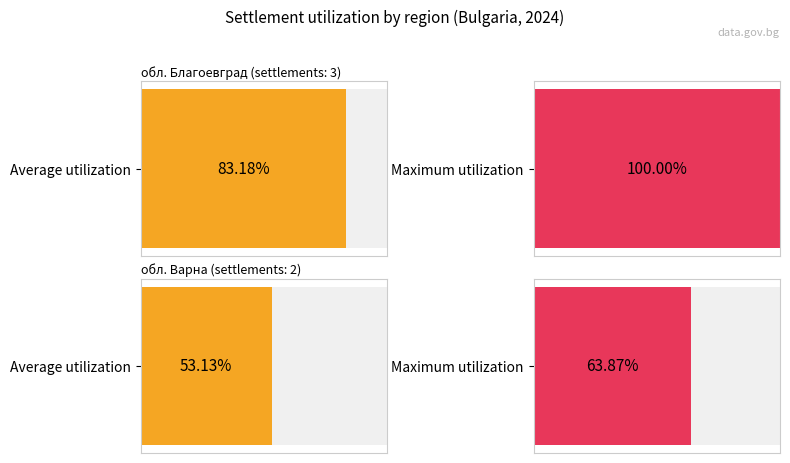

Rank the series by their maximum value, from highest to lowest.

Maximum utilization, Average utilization